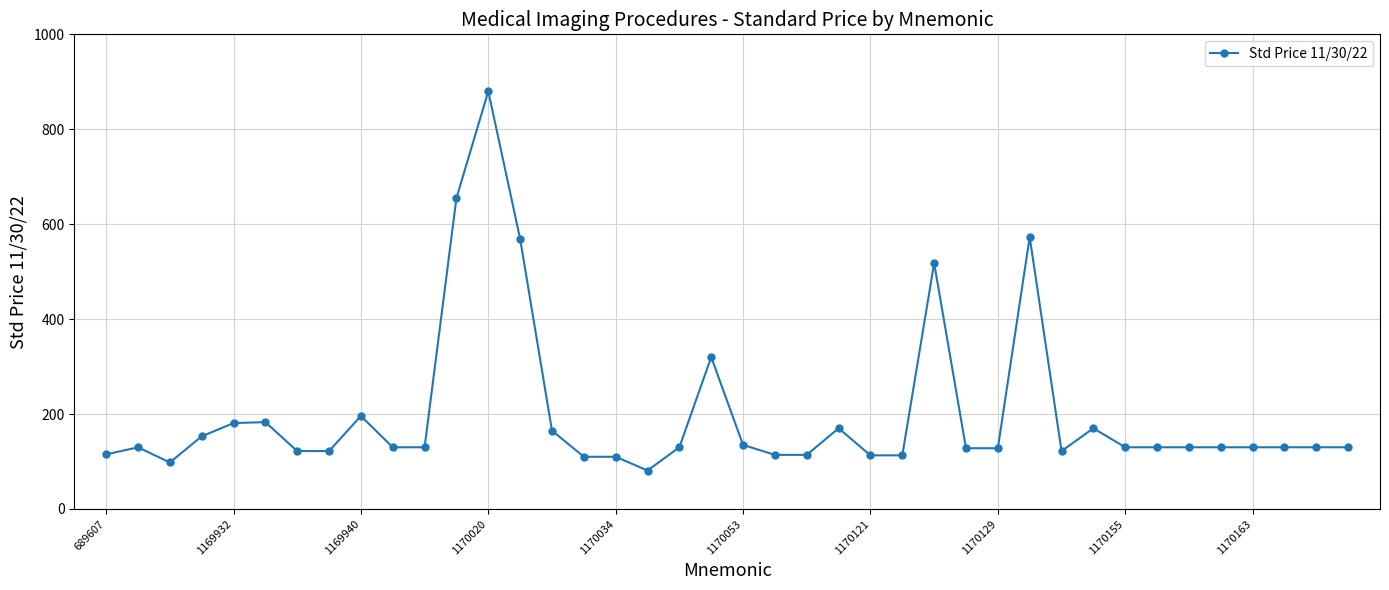

What is the difference between the second highest and minimum values?

574